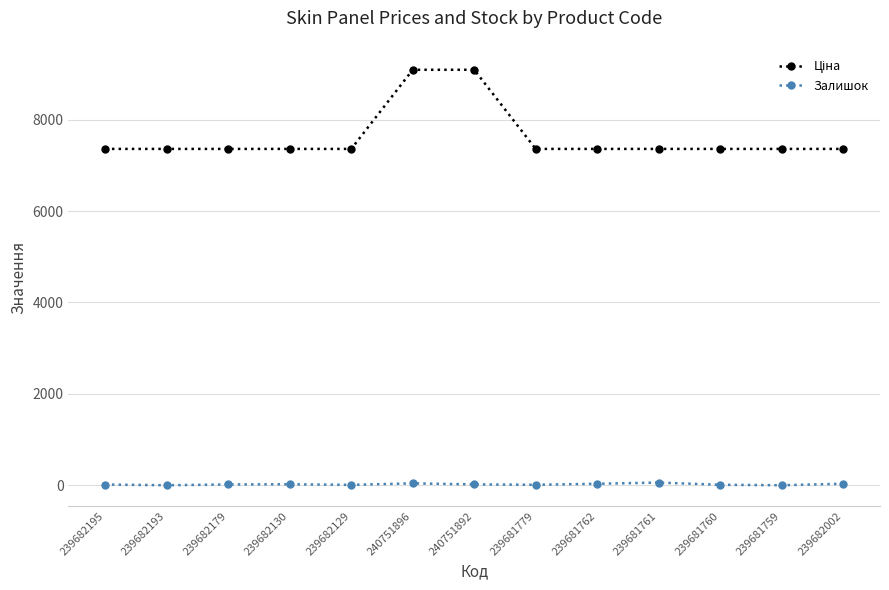

What is the sum of all Залишок values?

262.0